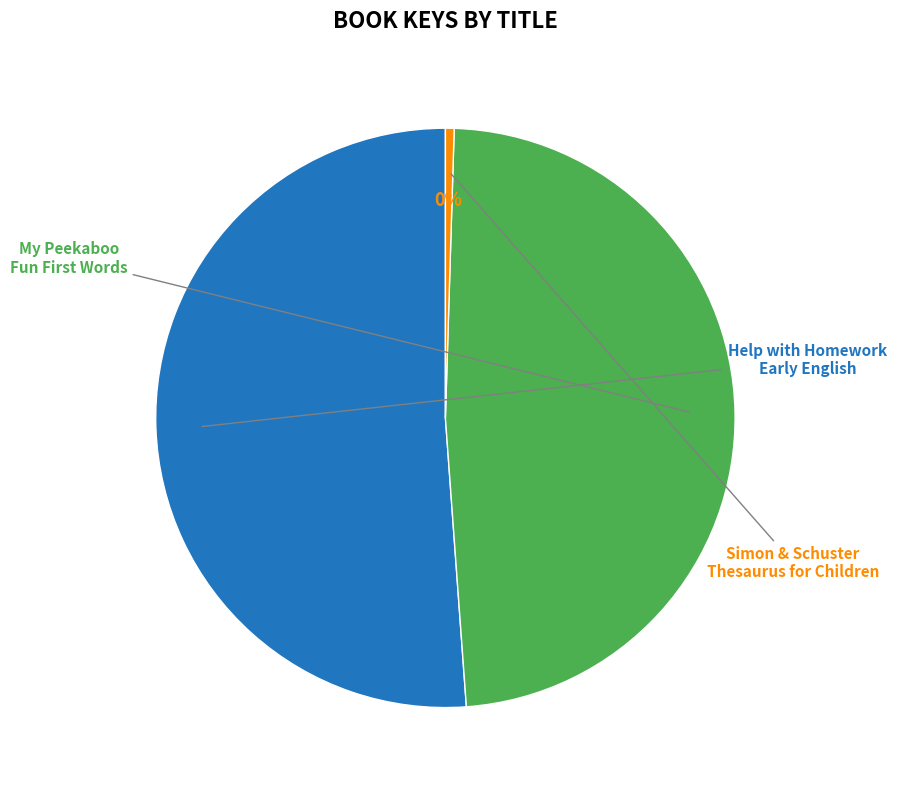

To the nearest percent, what is the difference between the largest and smallest slice percentages?

51%